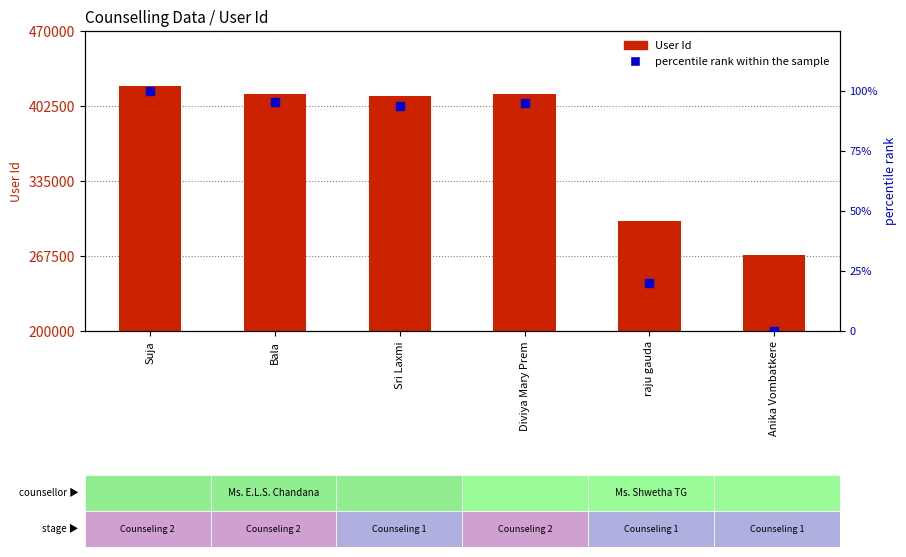

Is the value of percentile rank within the sample at Bala greater than the value of User Id at Bala?

No